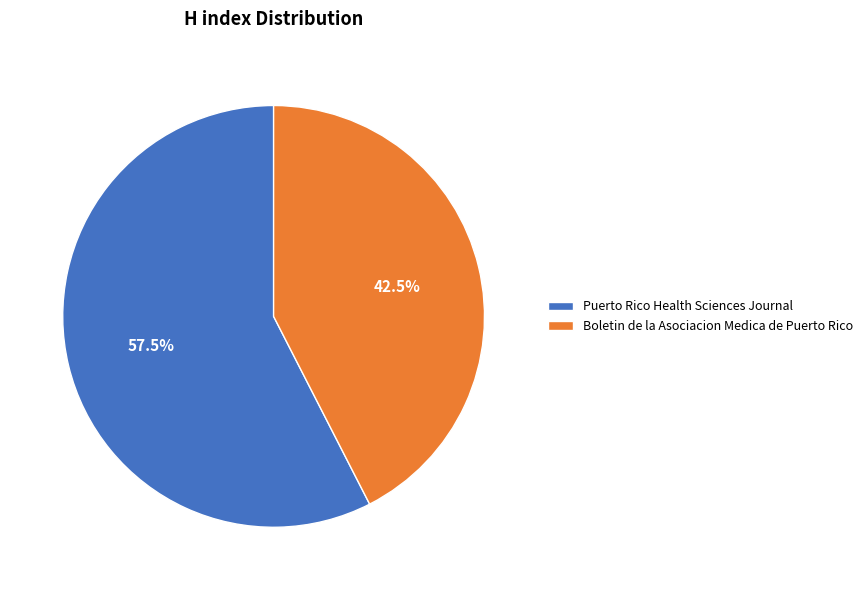

To the nearest percent, what is the combined percentage of Boletin de la Asociacion Medica de Puerto Rico and Puerto Rico Health Sciences Journal?

100%